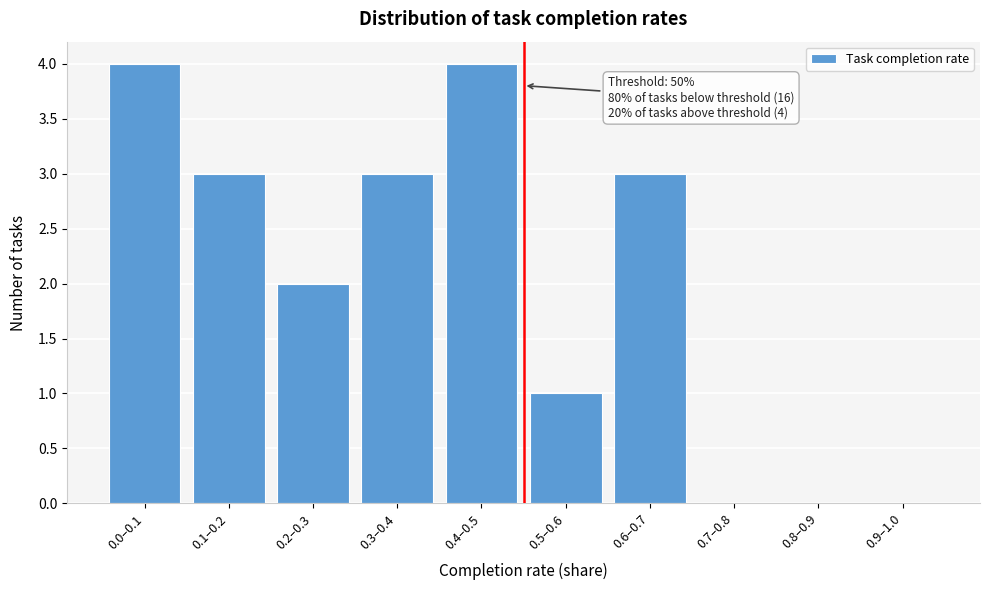

Reading left to right, list all the values displayed in this chart.

0.0–0.1=4	0.1–0.2=3	0.2–0.3=2	0.3–0.4=3	0.4–0.5=4	0.5–0.6=1	0.6–0.7=3	0.7–0.8=0	0.8–0.9=0	0.9–1.0=0